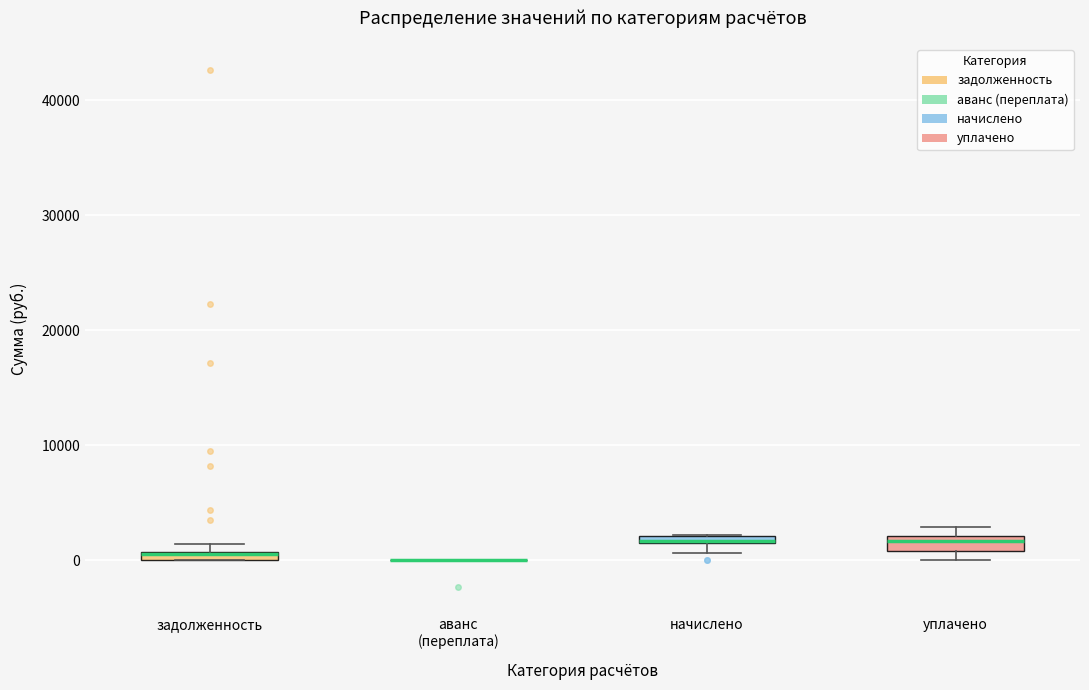

Where is the upper edge of the box for уплачено on the y-axis? The values are not printed on the chart, so give them approximately, as read against the axis.

2000